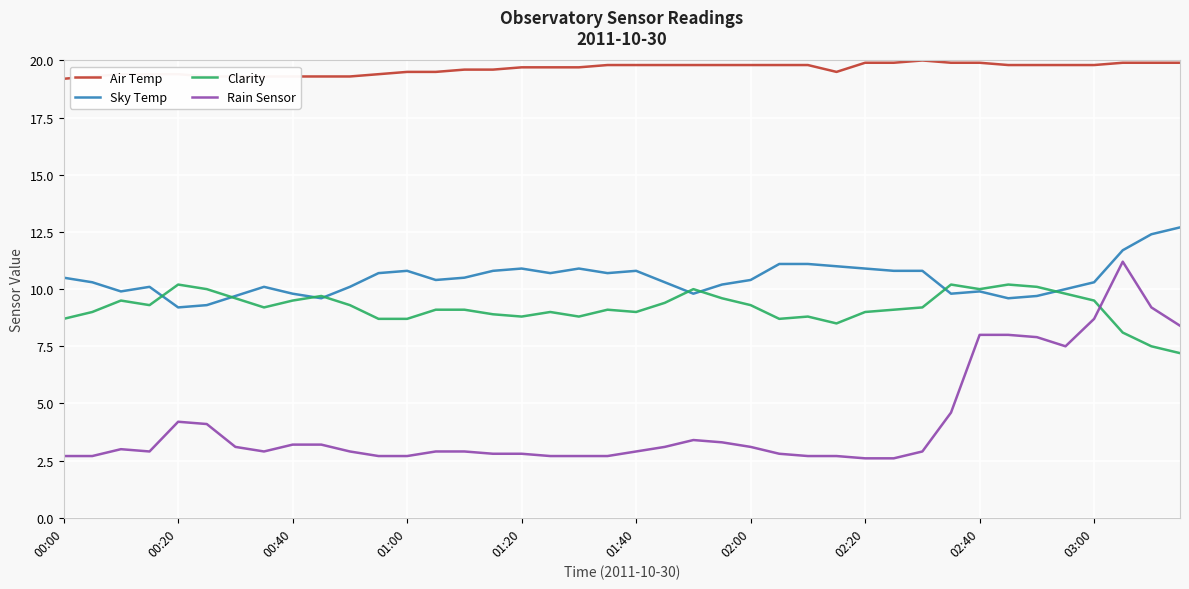

True or false: Sky Temp and Rain Sensor intersect in this chart.

False